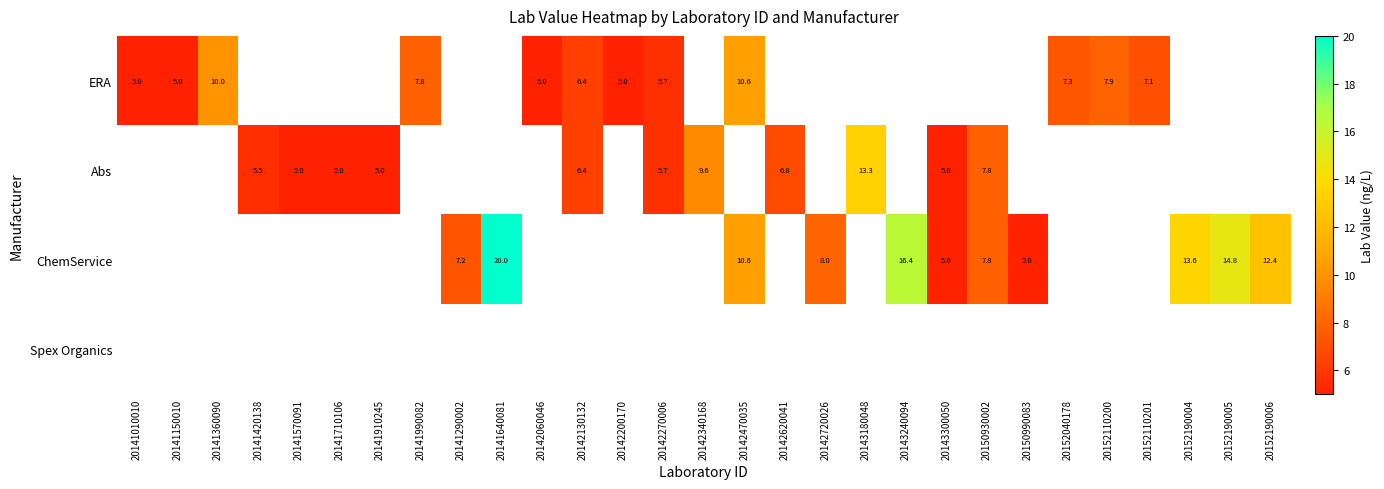

The Abs series shows 8.0 at 20143180048. True or false?

False